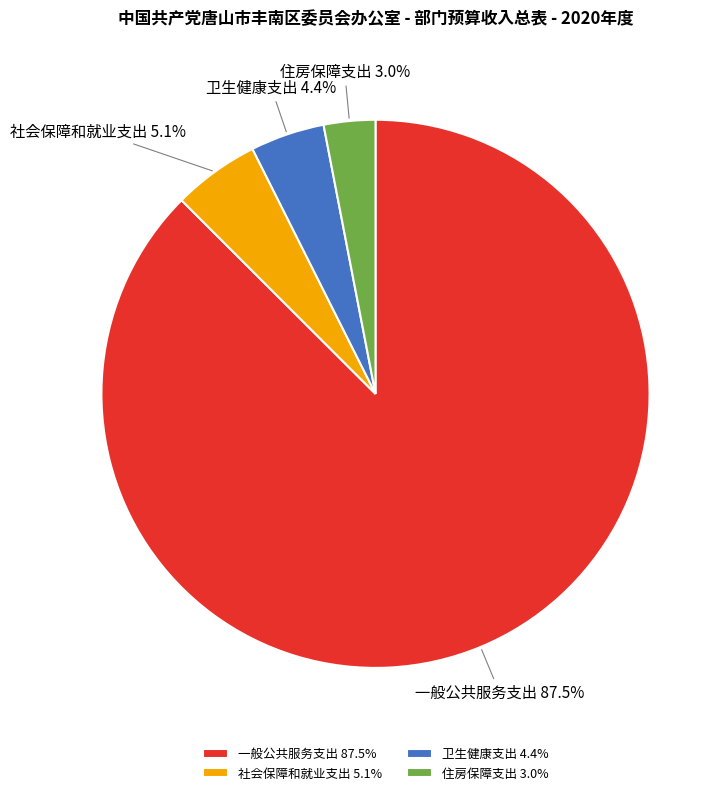

Rank the categories by value from lowest to highest.

住房保障支出, 卫生健康支出, 社会保障和就业支出, 一般公共服务支出